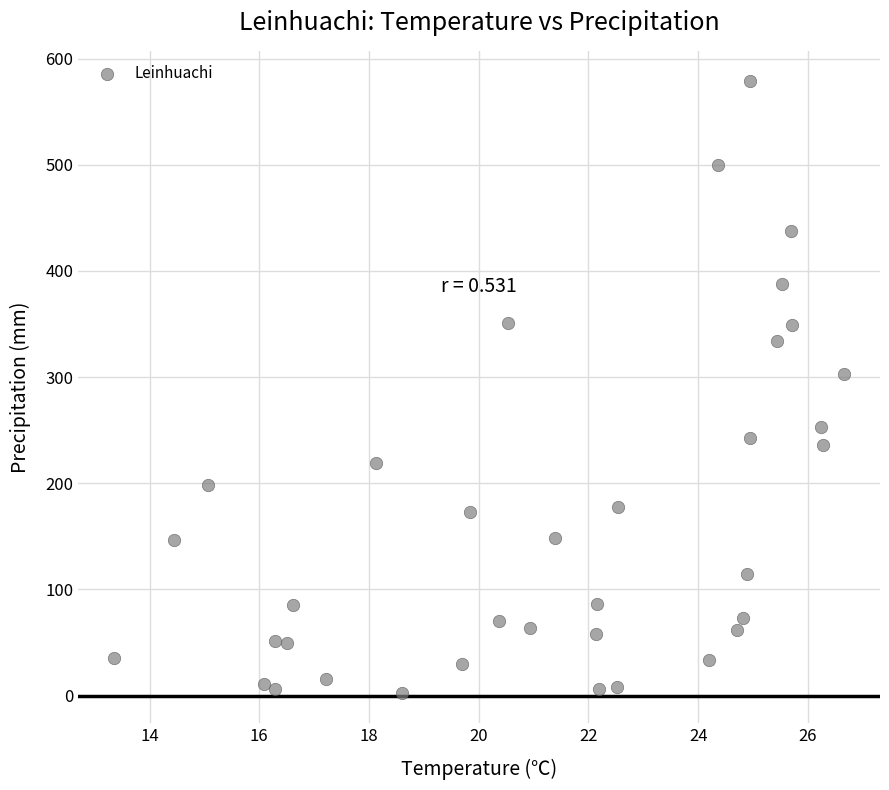

What Y value in the scatter plot is closest to 290?

303.2